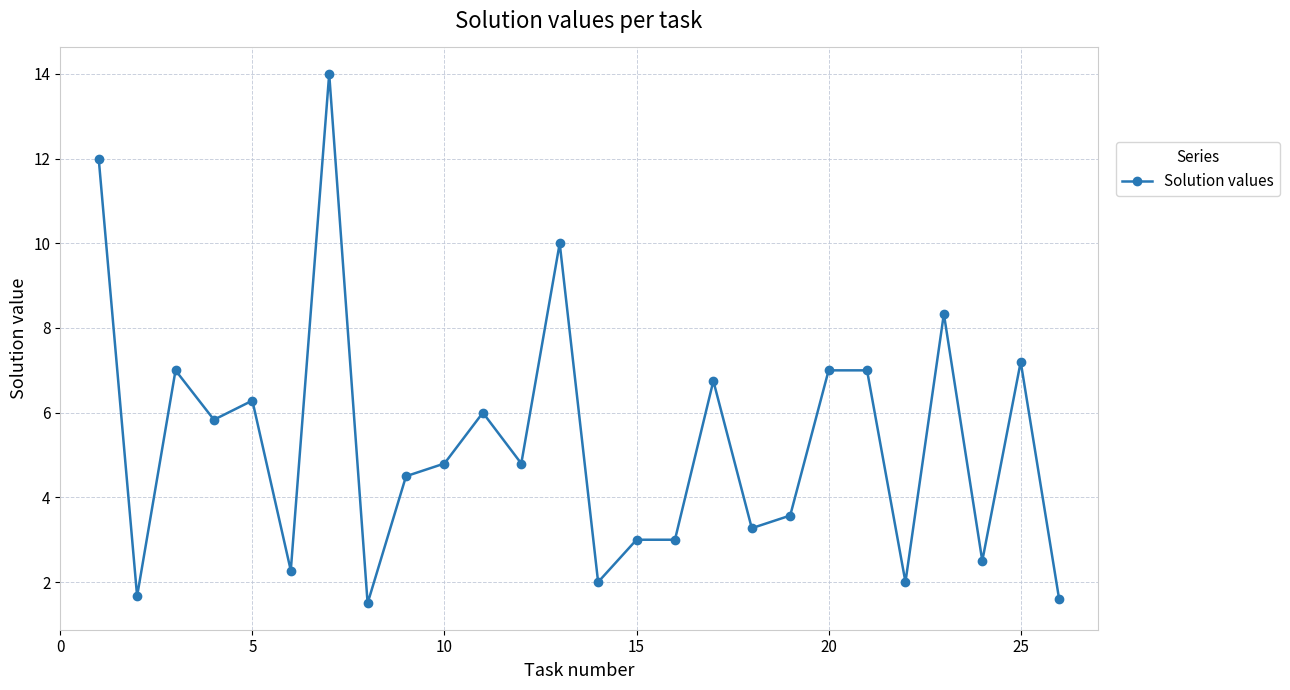

What is the smallest value displayed?

1.5